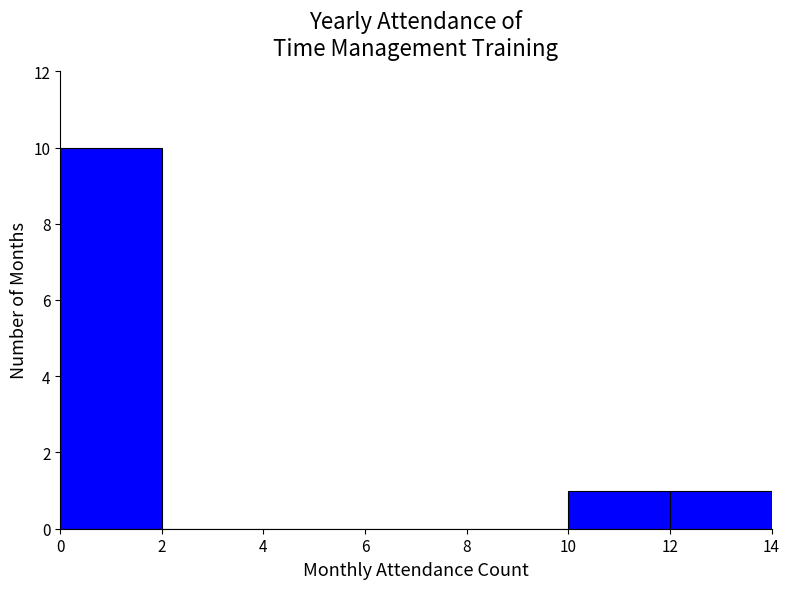

Reading left to right, transcribe this chart: for each bar, give the range it covers on the x-axis and its height. The values are not printed on the chart, so give them approximately, as read against the axis.

0 to 2: 10
2 to 4: 0
4 to 6: 0
6 to 8: 0
8 to 10: 0
10 to 12: 1
12 to 14: 1